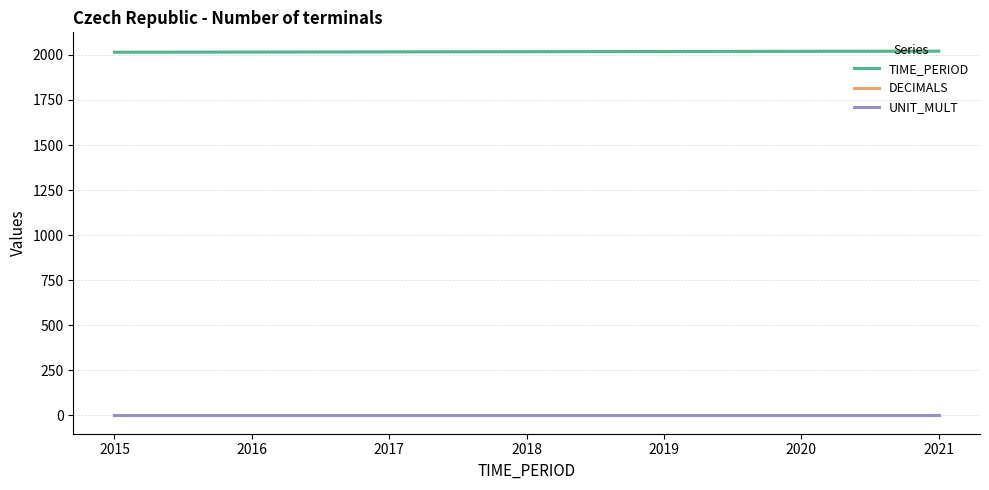

True or false: TIME_PERIOD and UNIT_MULT intersect in this chart.

False